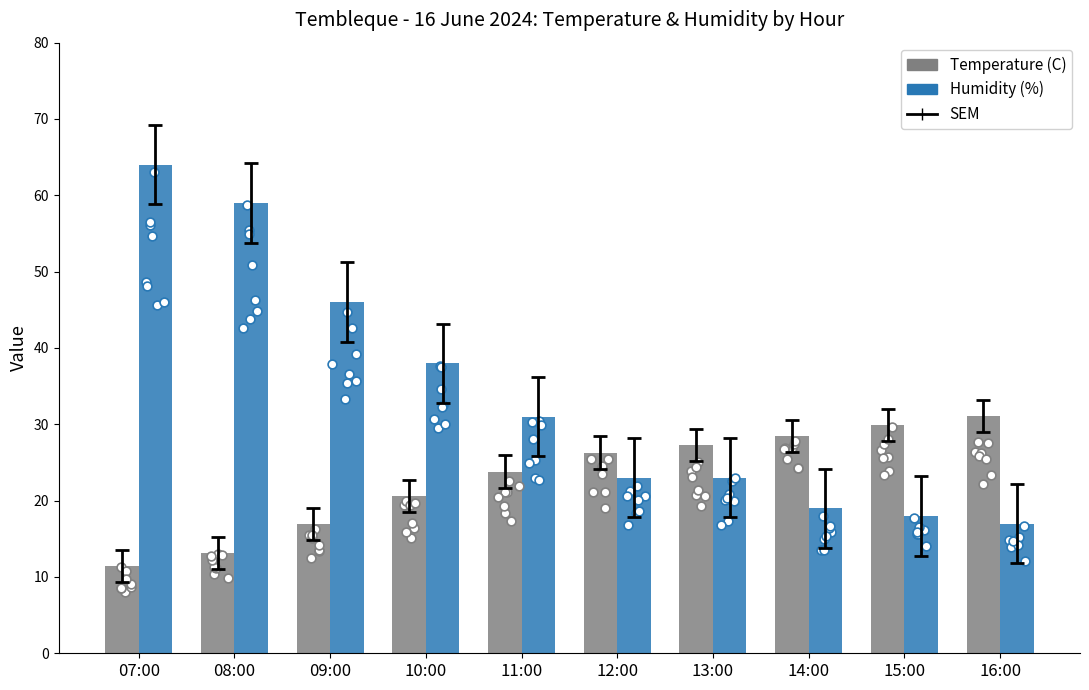

What is the total value across all series at 09:00?

62.9